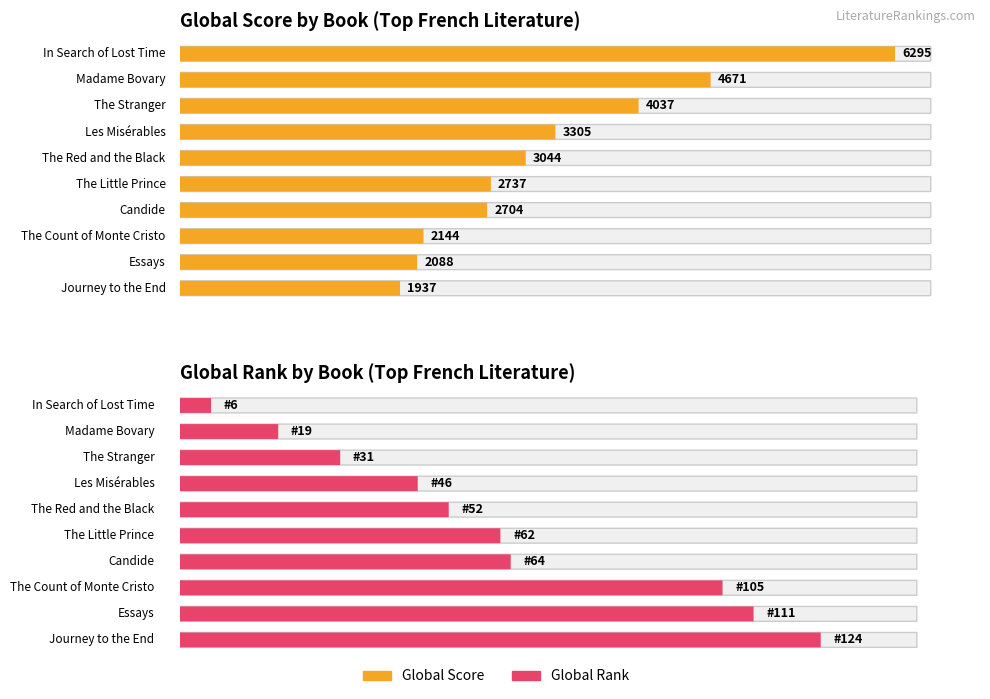

What position from the right is Candide?

4